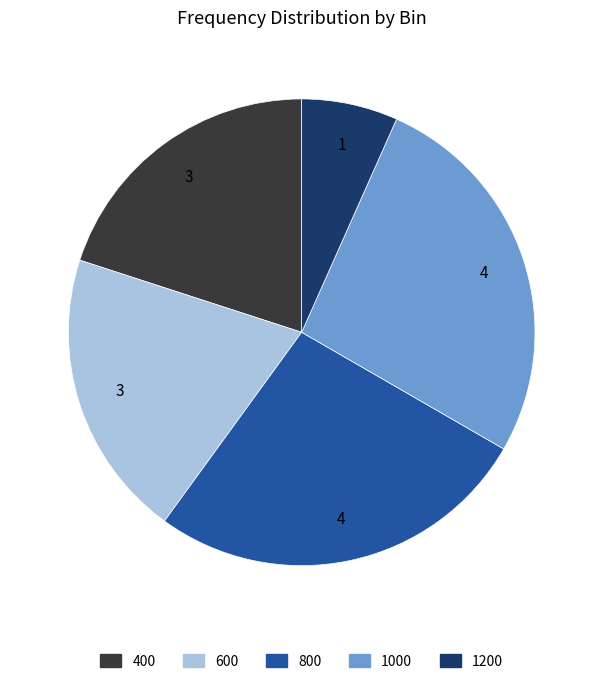

Combined, do 800 and 600 account for over 50%?

No